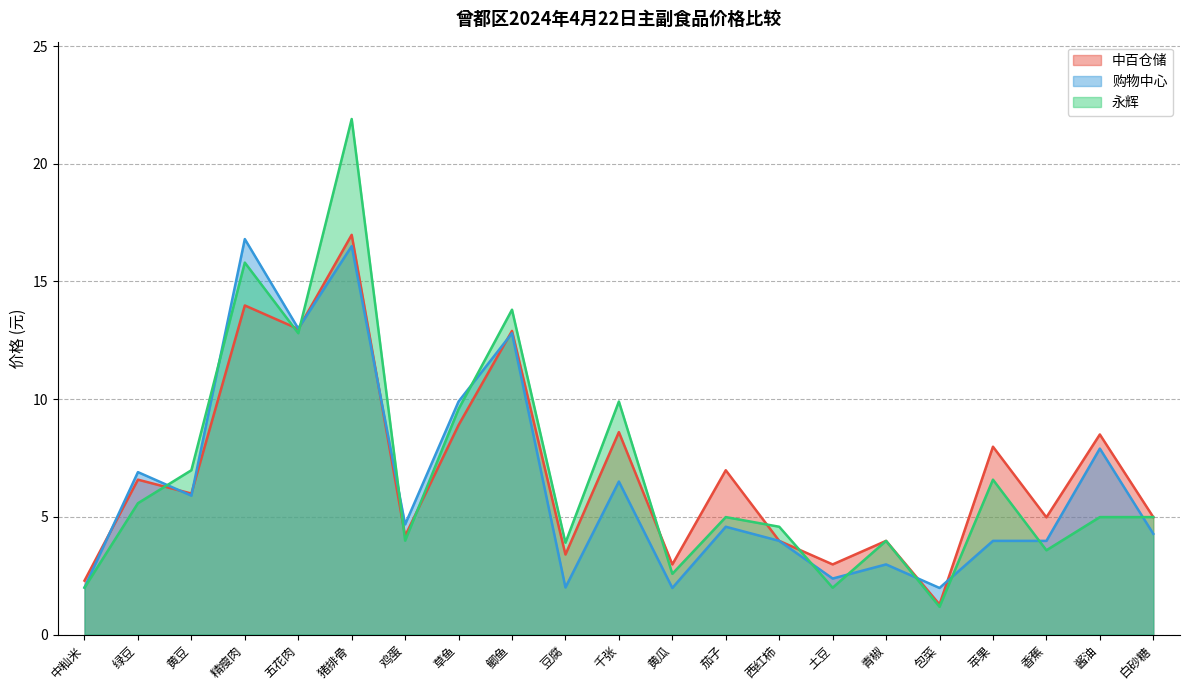

How many interior local valleys does the 购物中心 series have?

7